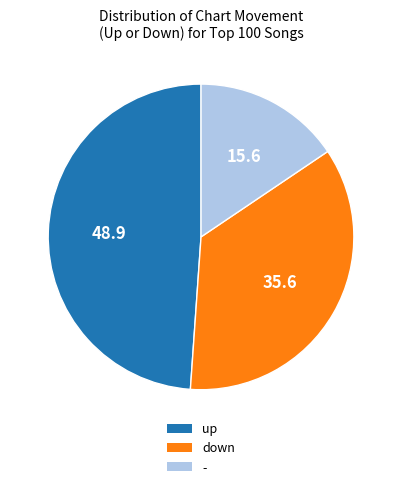

Rank the categories by value from lowest to highest.

-, down, up